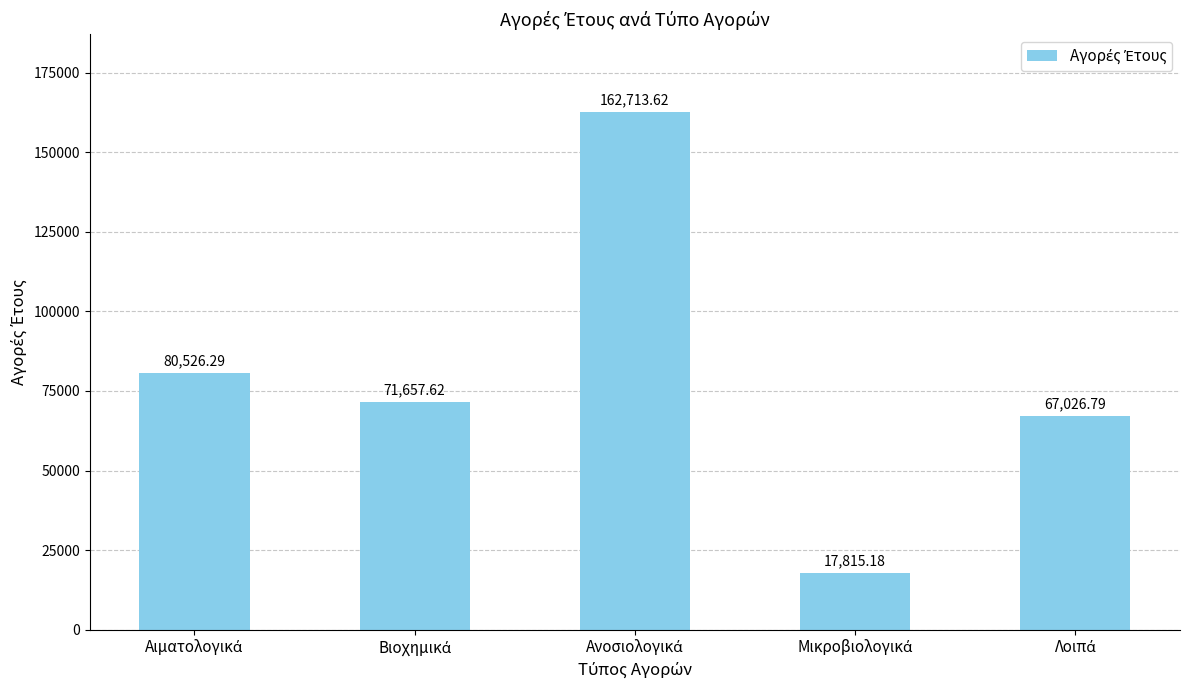

What is the difference between the maximum and second lowest values?

95686.8